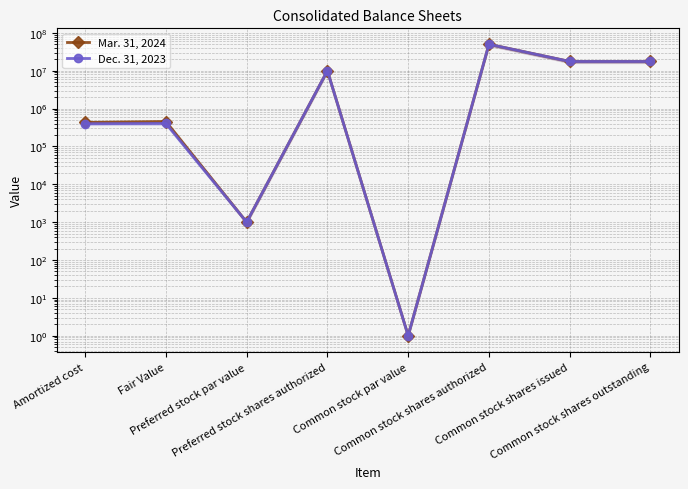

What is the difference between the highest and lowest values at Common stock shares outstanding?

5571